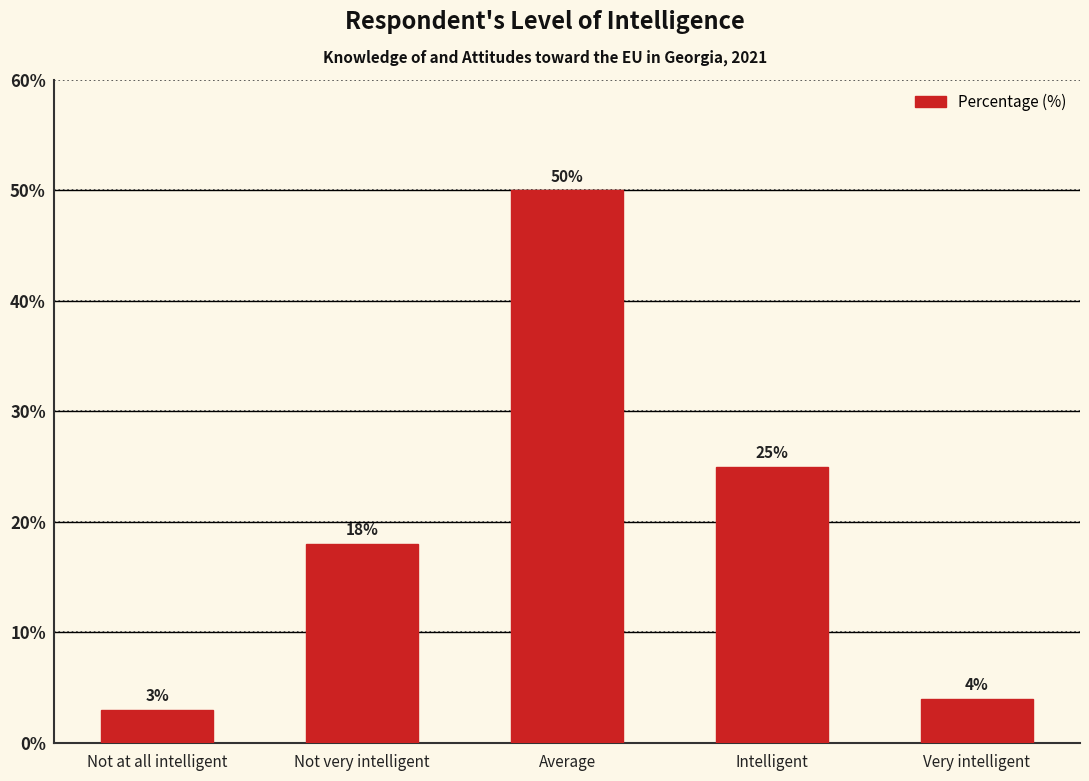

What is the maximum value shown in the chart?

50